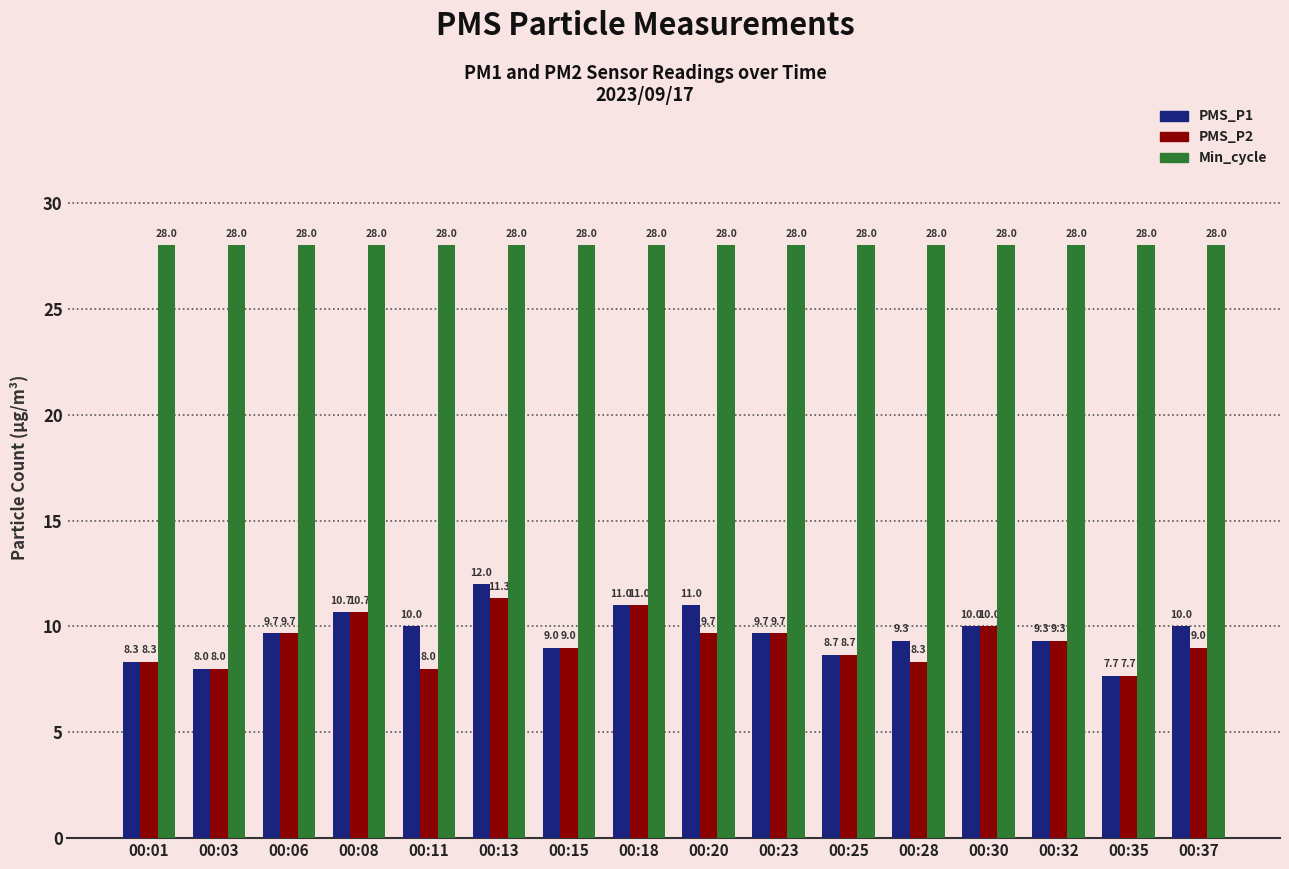

What are all the series names shown in the legend?

PMS_P1, PMS_P2, Min_cycle